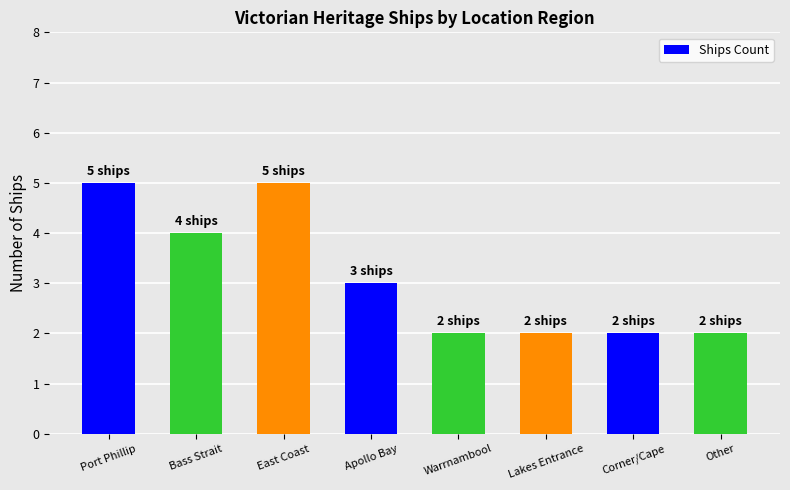

Count the number of data series in this chart.

1